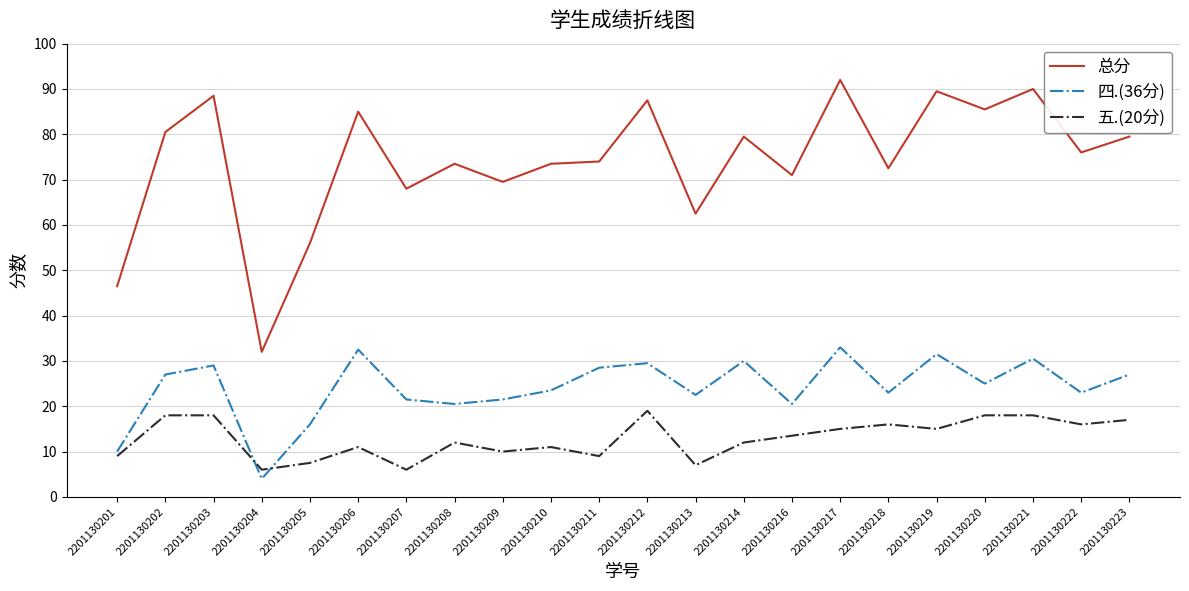

Reading left to right, extract all data points from this chart.

总分: 2201130201=46.5	2201130202=80.5	2201130203=88.5	2201130204=32.0	2201130205=56.0	2201130206=85.0	2201130207=68.0	2201130208=73.5	2201130209=69.5	2201130210=73.5	2201130211=74.0	2201130212=87.5	2201130213=62.5	2201130214=79.5	2201130216=71.0	2201130217=92.0	2201130218=72.5	2201130219=89.5	2201130220=85.5	2201130221=90.0	2201130222=76.0	2201130223=79.5
四.(36分): 2201130201=10.0	2201130202=27.0	2201130203=29.0	2201130204=4.0	2201130205=16.0	2201130206=32.5	2201130207=21.5	2201130208=20.5	2201130209=21.5	2201130210=23.5	2201130211=28.5	2201130212=29.5	2201130213=22.5	2201130214=30.0	2201130216=20.5	2201130217=33.0	2201130218=23.0	2201130219=31.5	2201130220=25.0	2201130221=30.5	2201130222=23.0	2201130223=27.0
五.(20分): 2201130201=9.0	2201130202=18.0	2201130203=18.0	2201130204=6.0	2201130205=7.5	2201130206=11.0	2201130207=6.0	2201130208=12.0	2201130209=10.0	2201130210=11.0	2201130211=9.0	2201130212=19.0	2201130213=7.0	2201130214=12.0	2201130216=13.5	2201130217=15.0	2201130218=16.0	2201130219=15.0	2201130220=18.0	2201130221=18.0	2201130222=16.0	2201130223=17.0